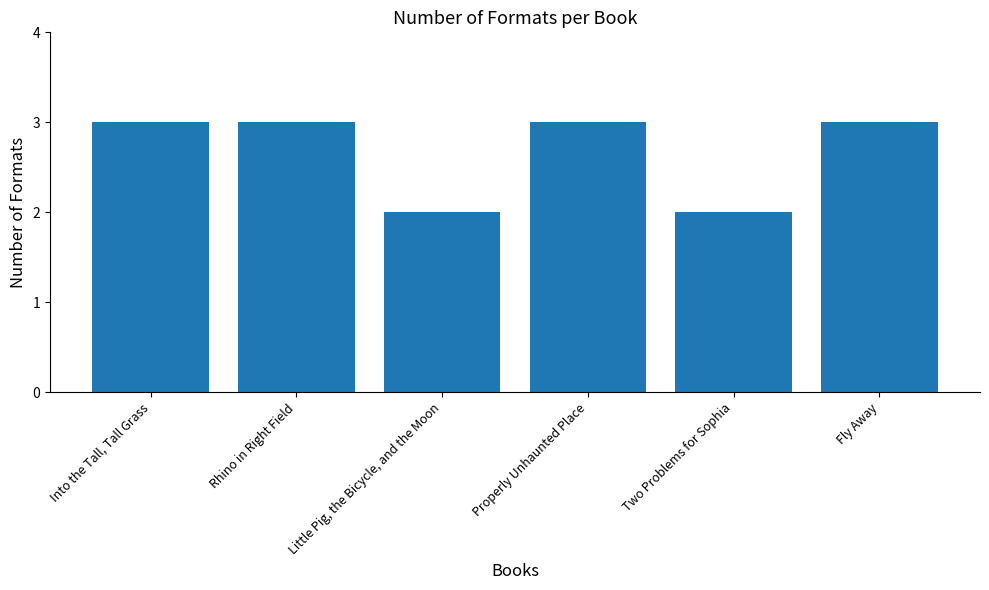

What is the sum of all values?

16